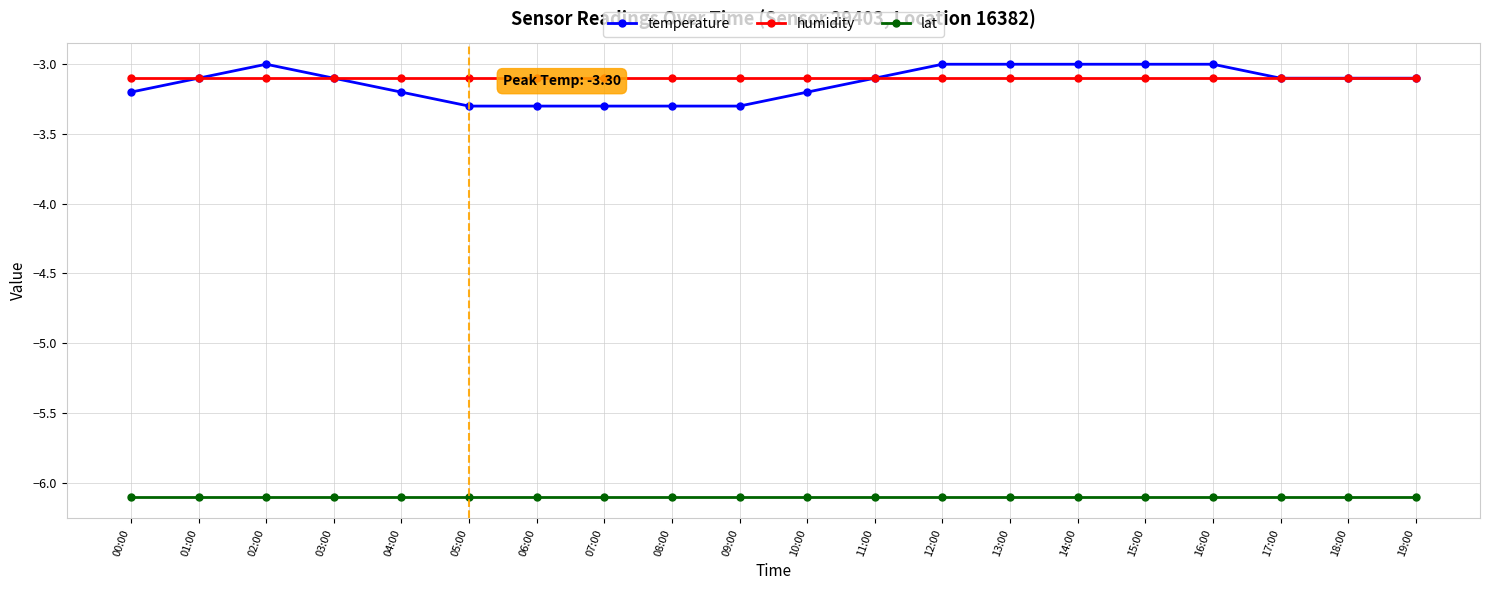

Is the value of temperature at 16:00 greater than the value of lat at 02:00?

Yes